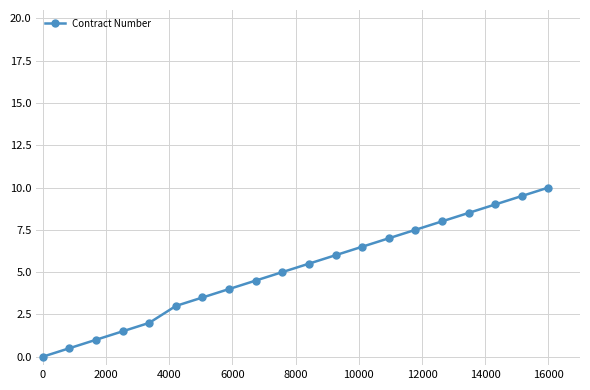

How many values are above zero?

19